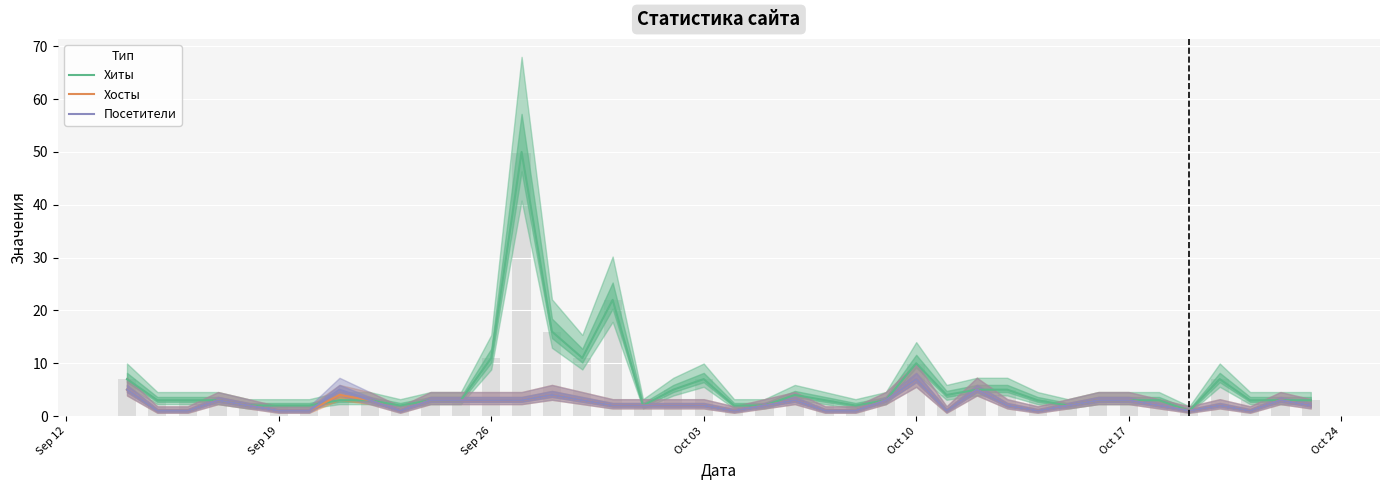

How many data points in Хиты are above 3?

14